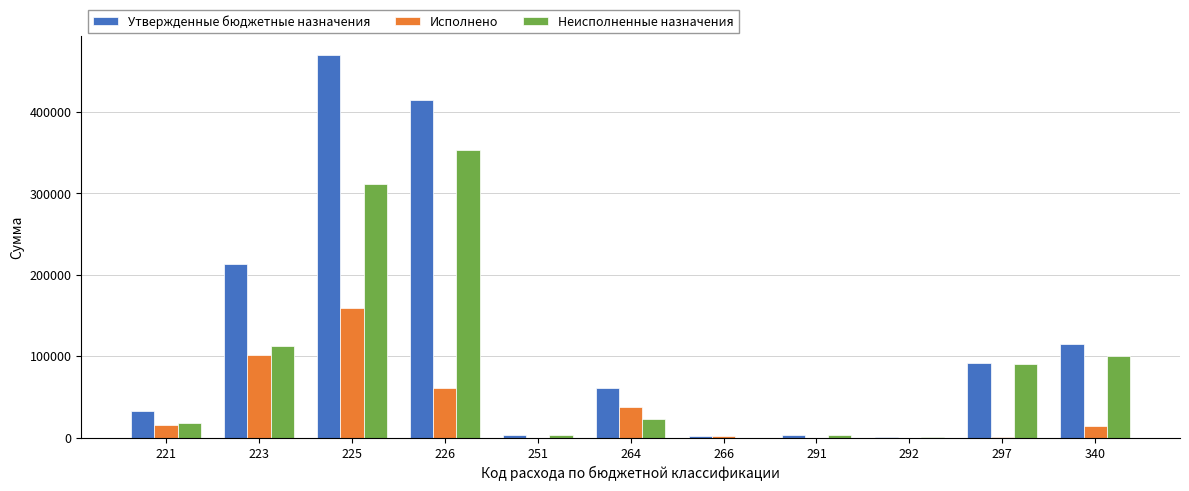

At which category is the sum across all series the highest?

225